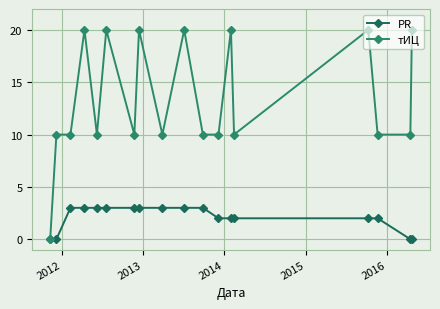

Reading left to right, what are all the values shown in this chart?

PR: 0	0	3	3	3	3	3	3	3	3	3	2	2	2	2	2	0	0
тИЦ: 0	10	10	20	10	20	10	20	10	20	10	10	20	10	20	10	10	20